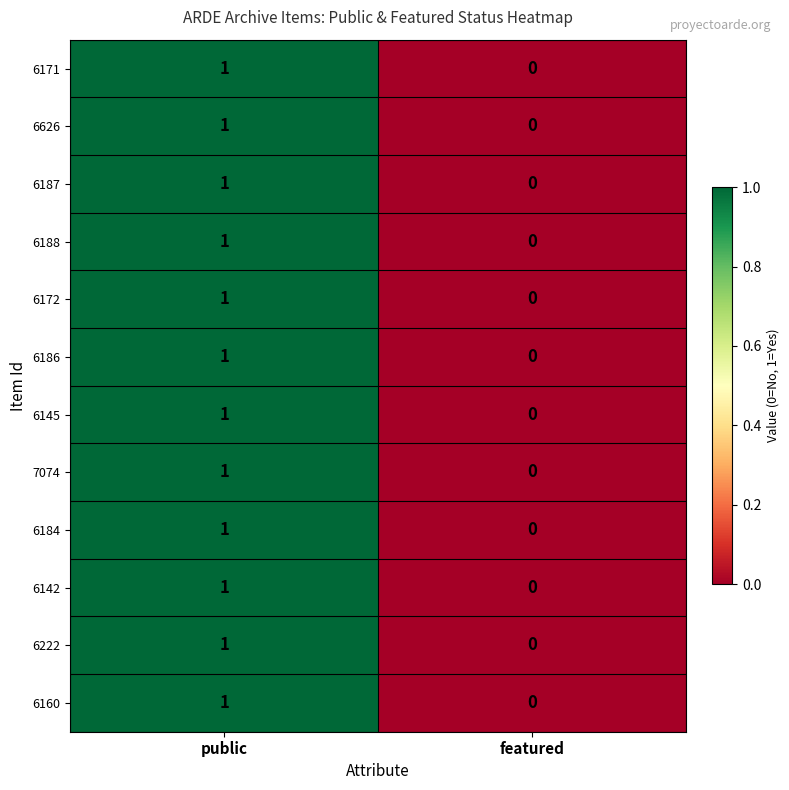

At which category is the sum across all series the highest?

public